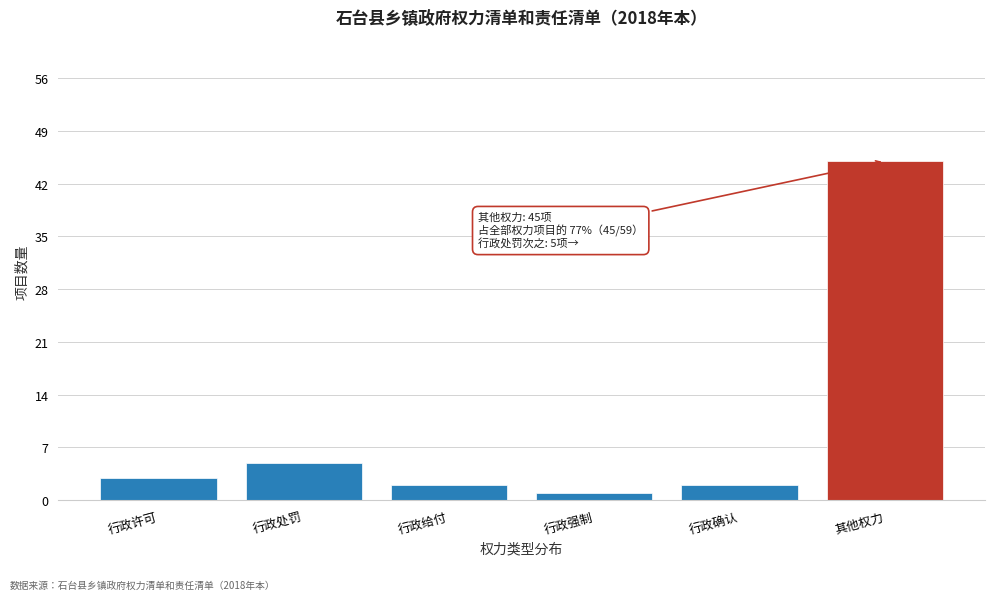

Reading left to right, extract all data points from this chart.

3	5	2	1	2	45